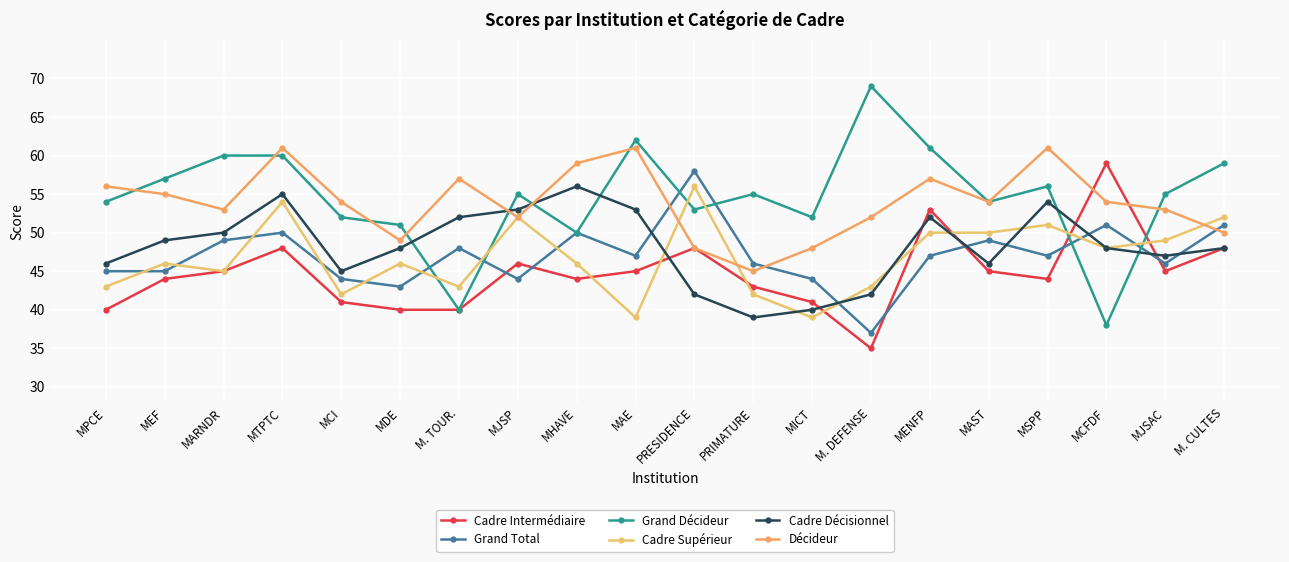

Rank the series by their maximum value, from highest to lowest.

Grand Décideur, Décideur, Cadre Intermédiaire, Grand Total, Cadre Supérieur, Cadre Décisionnel